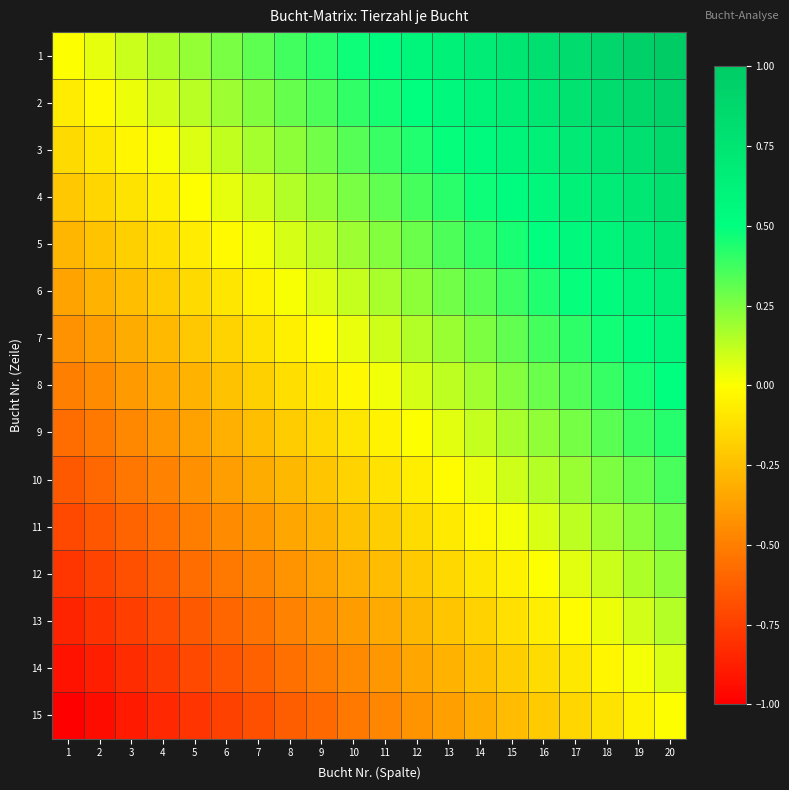

Reading left to right, list all the values displayed in this chart.

1: 1=0.0	2=0.1	3=0.1	4=0.2	5=0.2	6=0.3	7=0.3	8=0.4	9=0.4	10=0.5	11=0.5	12=0.6	13=0.6	14=0.7	15=0.7	16=0.8	17=0.8	18=0.9	19=0.9	20=1.0
2: 1=-0.1	2=-0.0	3=0.0	4=0.1	5=0.1	6=0.2	7=0.2	8=0.3	9=0.3	10=0.4	11=0.5	12=0.5	13=0.6	14=0.6	15=0.7	16=0.7	17=0.8	18=0.8	19=0.9	20=0.9
3: 1=-0.1	2=-0.1	3=-0.0	4=0.0	5=0.1	6=0.1	7=0.2	8=0.2	9=0.3	10=0.3	11=0.4	12=0.4	13=0.5	14=0.5	15=0.6	16=0.6	17=0.7	18=0.8	19=0.8	20=0.9
4: 1=-0.2	2=-0.2	3=-0.1	4=-0.1	5=-0.0	6=0.0	7=0.1	8=0.2	9=0.2	10=0.3	11=0.3	12=0.4	13=0.4	14=0.5	15=0.5	16=0.6	17=0.6	18=0.7	19=0.7	20=0.8
5: 1=-0.3	2=-0.2	3=-0.2	4=-0.1	5=-0.1	6=-0.0	7=0.0	8=0.1	9=0.1	10=0.2	11=0.2	12=0.3	13=0.3	14=0.4	15=0.5	16=0.5	17=0.6	18=0.6	19=0.7	20=0.7
6: 1=-0.4	2=-0.3	3=-0.3	4=-0.2	5=-0.1	6=-0.1	7=-0.0	8=0.0	9=0.1	10=0.1	11=0.2	12=0.2	13=0.3	14=0.3	15=0.4	16=0.4	17=0.5	18=0.5	19=0.6	20=0.6
7: 1=-0.4	2=-0.4	3=-0.3	4=-0.3	5=-0.2	6=-0.2	7=-0.1	8=-0.1	9=-0.0	10=0.0	11=0.1	12=0.2	13=0.2	14=0.3	15=0.3	16=0.4	17=0.4	18=0.5	19=0.5	20=0.6
8: 1=-0.5	2=-0.4	3=-0.4	4=-0.3	5=-0.3	6=-0.2	7=-0.2	8=-0.1	9=-0.1	10=-0.0	11=0.0	12=0.1	13=0.1	14=0.2	15=0.2	16=0.3	17=0.3	18=0.4	19=0.4	20=0.5
9: 1=-0.6	2=-0.5	3=-0.5	4=-0.4	5=-0.4	6=-0.3	7=-0.3	8=-0.2	9=-0.2	10=-0.1	11=-0.0	12=0.0	13=0.1	14=0.1	15=0.2	16=0.2	17=0.3	18=0.3	19=0.4	20=0.4
10: 1=-0.6	2=-0.6	3=-0.5	4=-0.5	5=-0.4	6=-0.4	7=-0.3	8=-0.3	9=-0.2	10=-0.2	11=-0.1	12=-0.1	13=-0.0	14=0.0	15=0.1	16=0.1	17=0.2	18=0.3	19=0.3	20=0.4
11: 1=-0.7	2=-0.7	3=-0.6	4=-0.6	5=-0.5	6=-0.5	7=-0.4	8=-0.3	9=-0.3	10=-0.2	11=-0.2	12=-0.1	13=-0.1	14=-0.0	15=0.0	16=0.1	17=0.1	18=0.2	19=0.2	20=0.3
12: 1=-0.8	2=-0.7	3=-0.7	4=-0.6	5=-0.6	6=-0.5	7=-0.5	8=-0.4	9=-0.4	10=-0.3	11=-0.3	12=-0.2	13=-0.2	14=-0.1	15=-0.0	16=0.0	17=0.1	18=0.1	19=0.2	20=0.2
13: 1=-0.9	2=-0.8	3=-0.8	4=-0.7	5=-0.6	6=-0.6	7=-0.5	8=-0.5	9=-0.4	10=-0.4	11=-0.3	12=-0.3	13=-0.2	14=-0.2	15=-0.1	16=-0.1	17=-0.0	18=0.0	19=0.1	20=0.1
14: 1=-0.9	2=-0.9	3=-0.8	4=-0.8	5=-0.7	6=-0.7	7=-0.6	8=-0.6	9=-0.5	10=-0.5	11=-0.4	12=-0.3	13=-0.3	14=-0.2	15=-0.2	16=-0.1	17=-0.1	18=-0.0	19=0.0	20=0.1
15: 1=-1.0	2=-0.9	3=-0.9	4=-0.8	5=-0.8	6=-0.7	7=-0.7	8=-0.6	9=-0.6	10=-0.5	11=-0.5	12=-0.4	13=-0.4	14=-0.3	15=-0.3	16=-0.2	17=-0.2	18=-0.1	19=-0.1	20=0.0